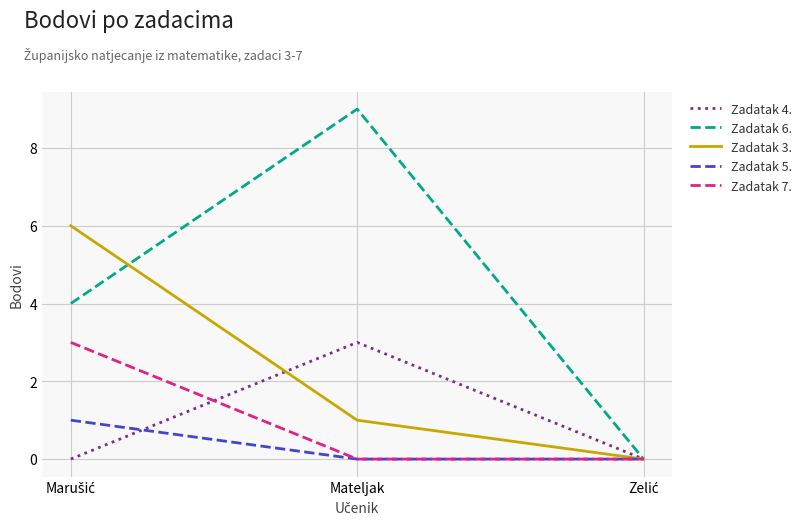

True or false: Zadatak 3. has a value of 1 at Mateljak.

True